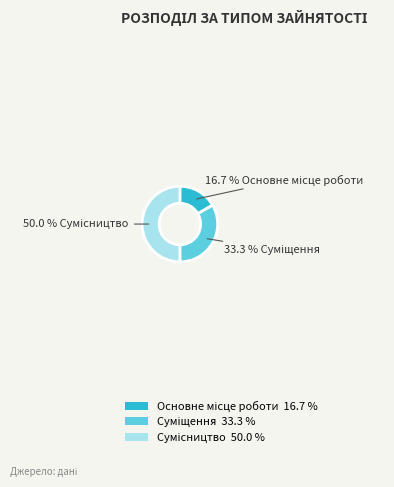

Which category has the smallest portion of the pie?

Основне місце роботи